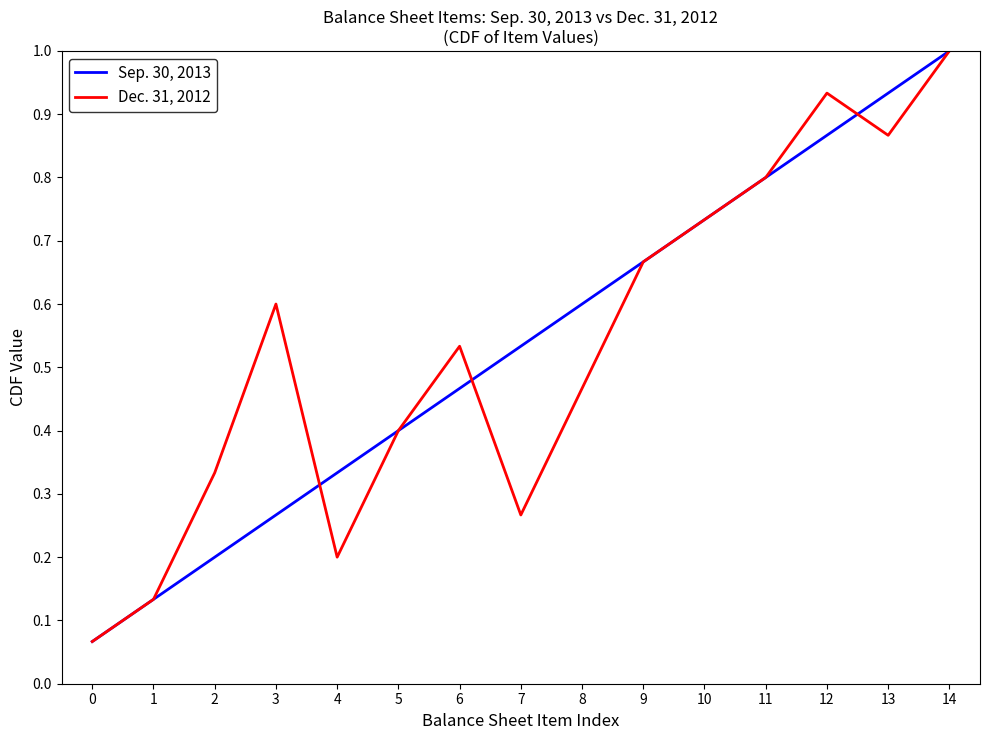

Rank the categories by Sep. 30, 2013 value from lowest to highest.

0, 1, 2, 3, 4, 5, 6, 7, 8, 9, 10, 11, 12, 13, 14